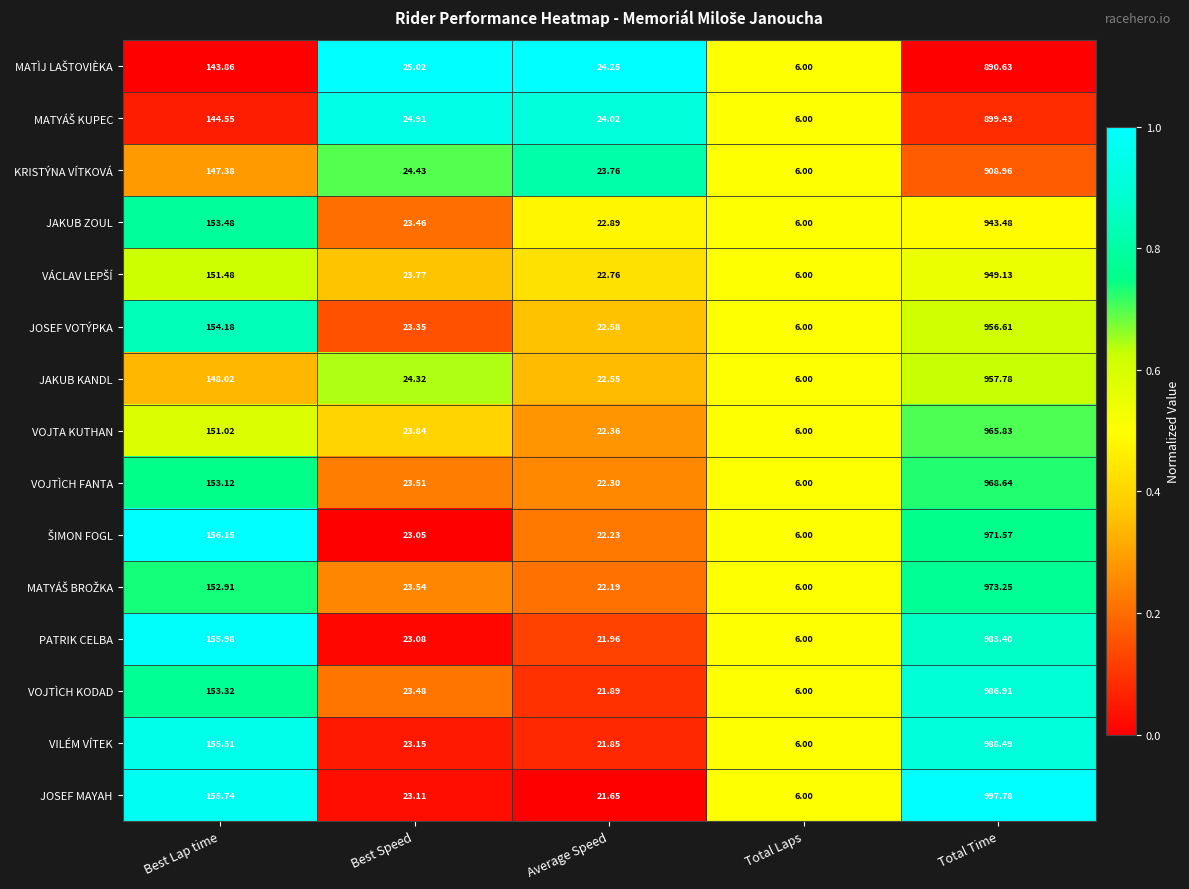

Which series has the largest total across all categories?

JOSEF MAYAH